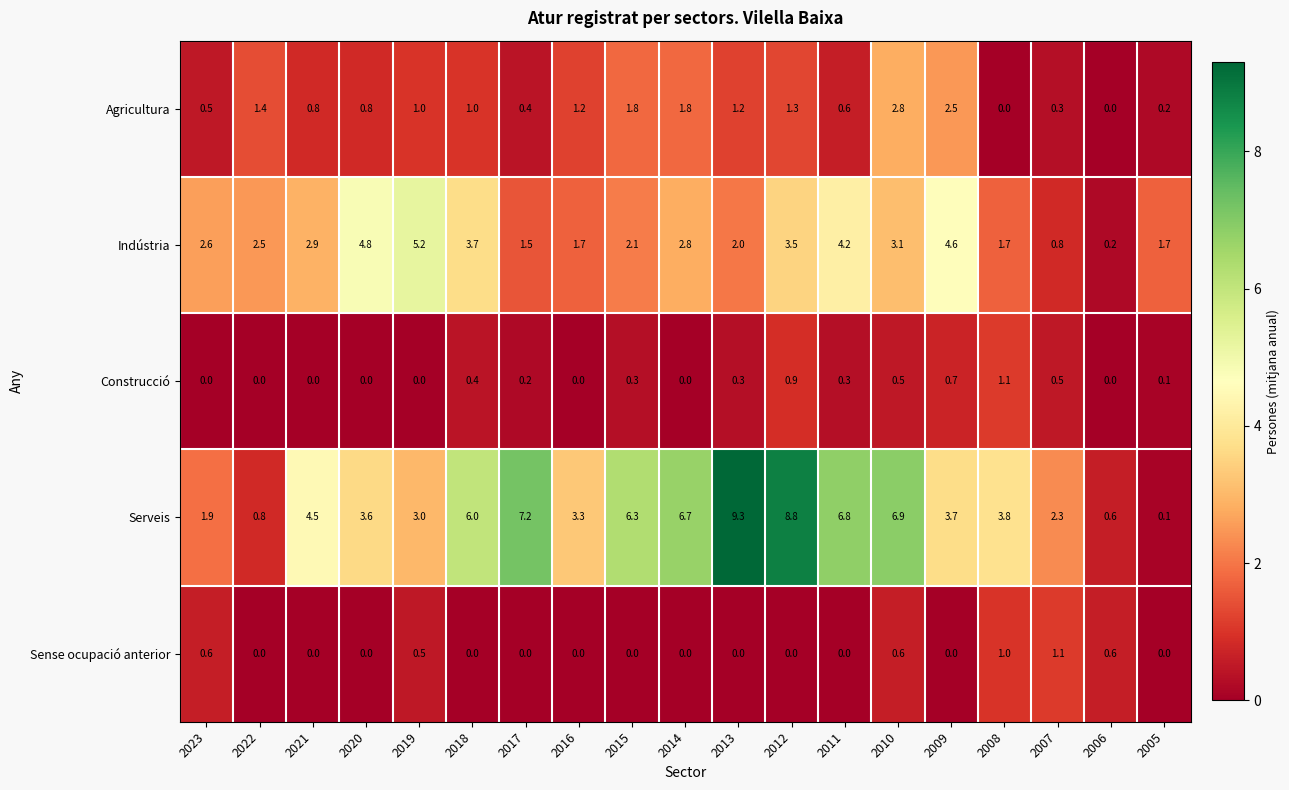

What is the total value across all series at 2010?

13.9